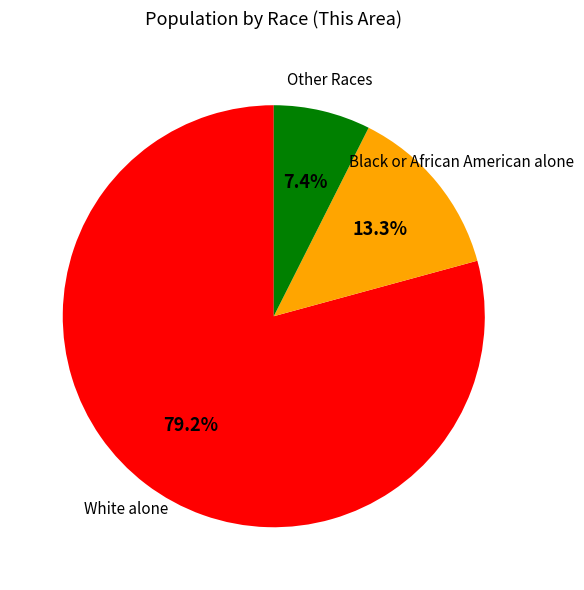

Does any single category account for the majority?

Yes